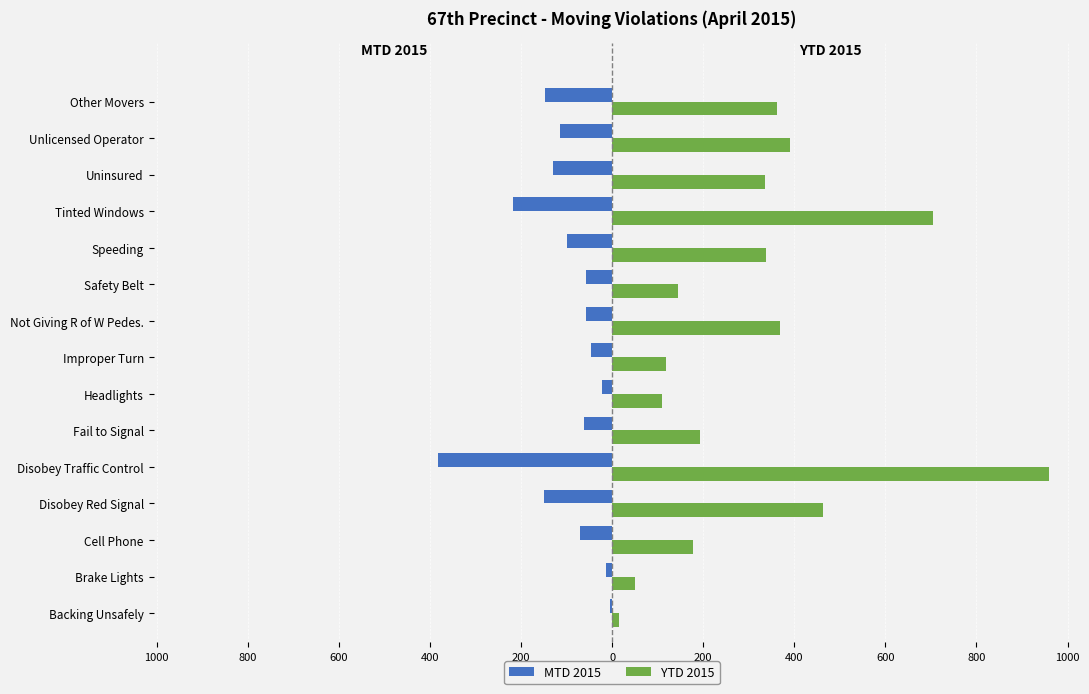

Which series has the largest range (max minus min)?

YTD 2015